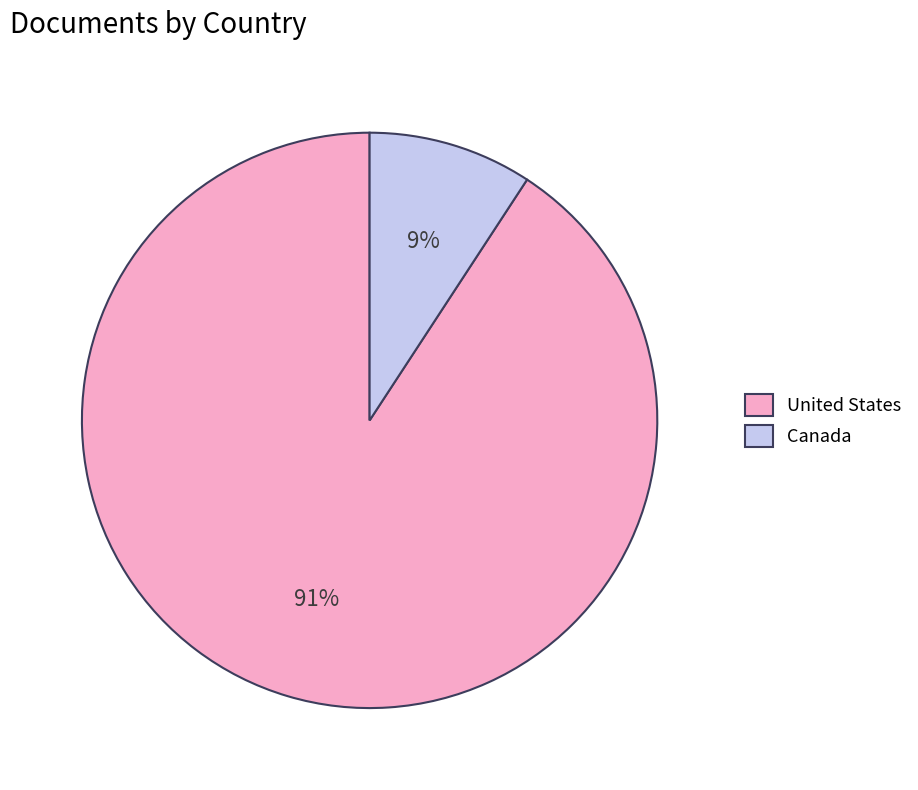

Is there a majority slice in this chart?

Yes